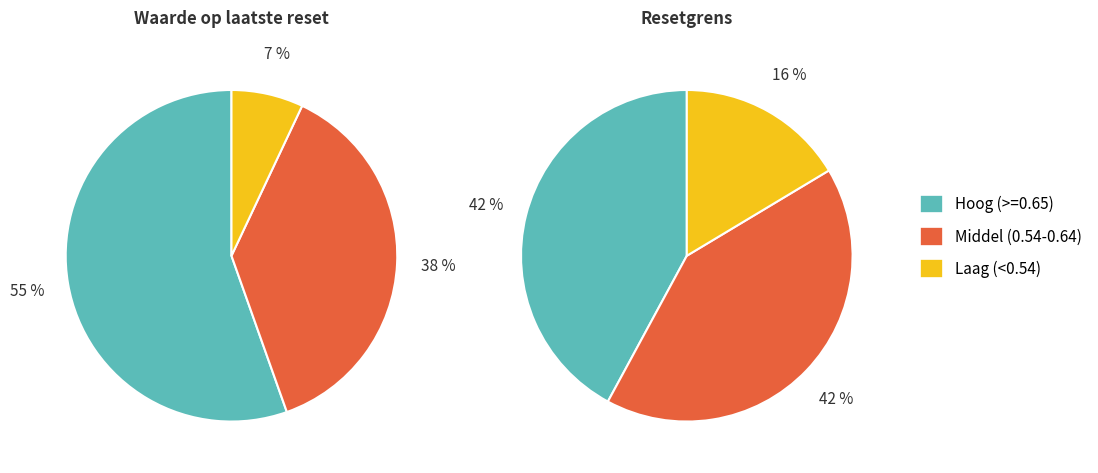

Is it true that 2025-08-26 is 1% of the pie?

False